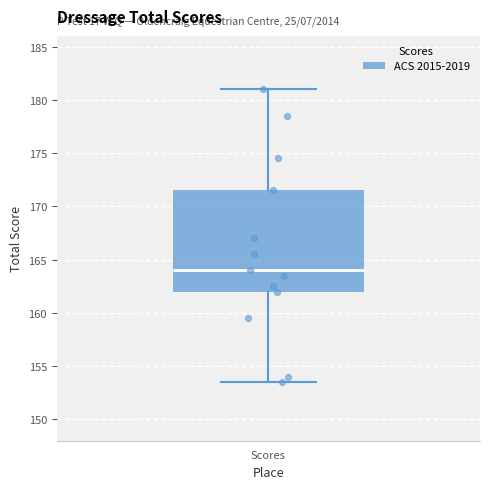

Transcribe this box plot: give where the median line is, the range the box spans, and where the two whiskers end, as read against the y-axis. The values are not printed on the chart, so give them approximately, as read against the axis.

median 164.0, box 162.0 to 171.5, whiskers 153.5 to 181.0